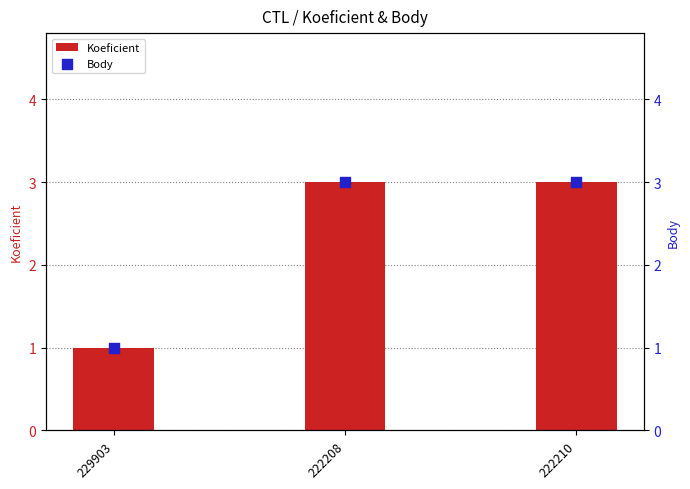

At which category is the sum across all series the highest?

222208